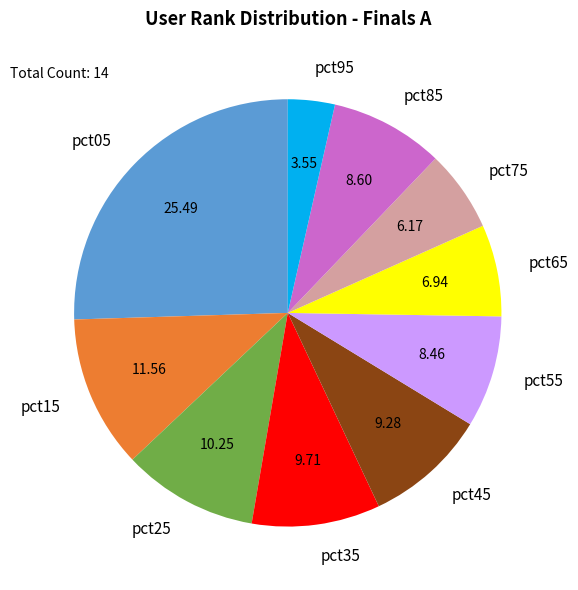

Which has a higher value, pct45 or pct55?

pct45